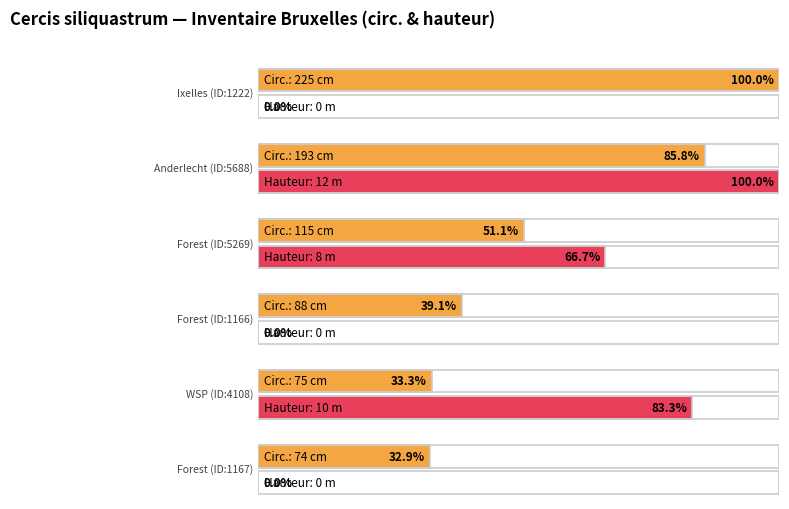

At which category does the chart reach its minimum across all series?

1222